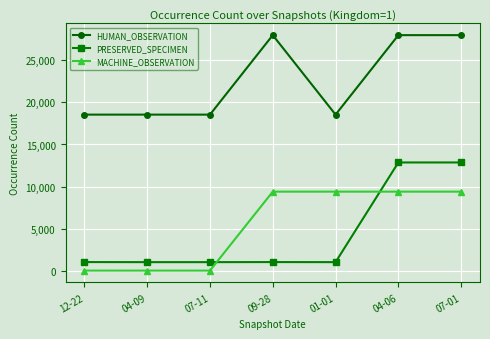

The value of MACHINE_OBSERVATION at 04-09 is 6504. True or false?

False